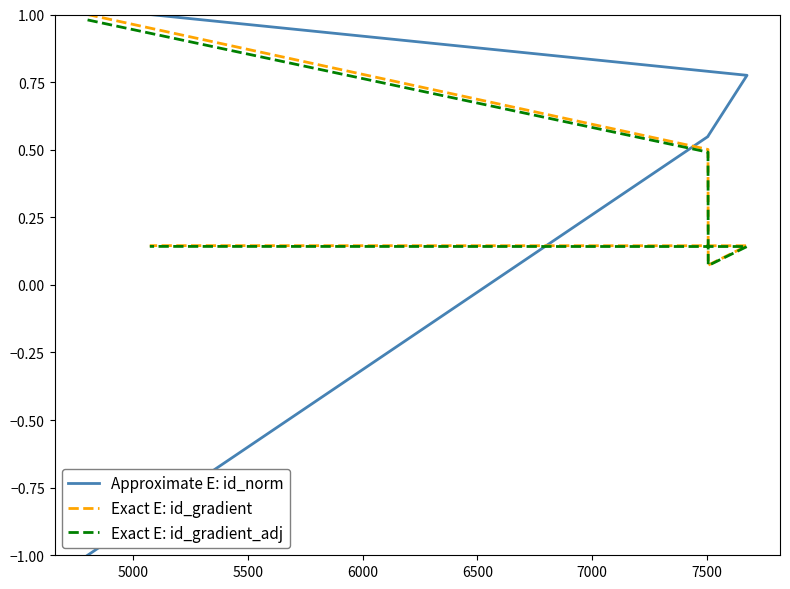

Which series has the widest spread of values?

Approximate E: id_norm